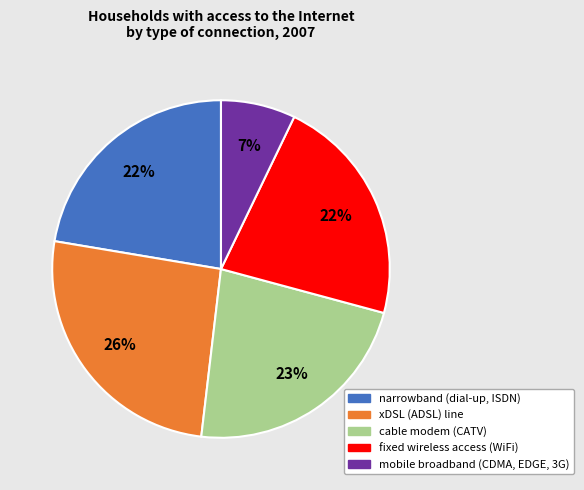

To the nearest percent, what is the combined percentage of mobile broadband (CDMA, EDGE, 3G) and xDSL (ADSL) line?

33%